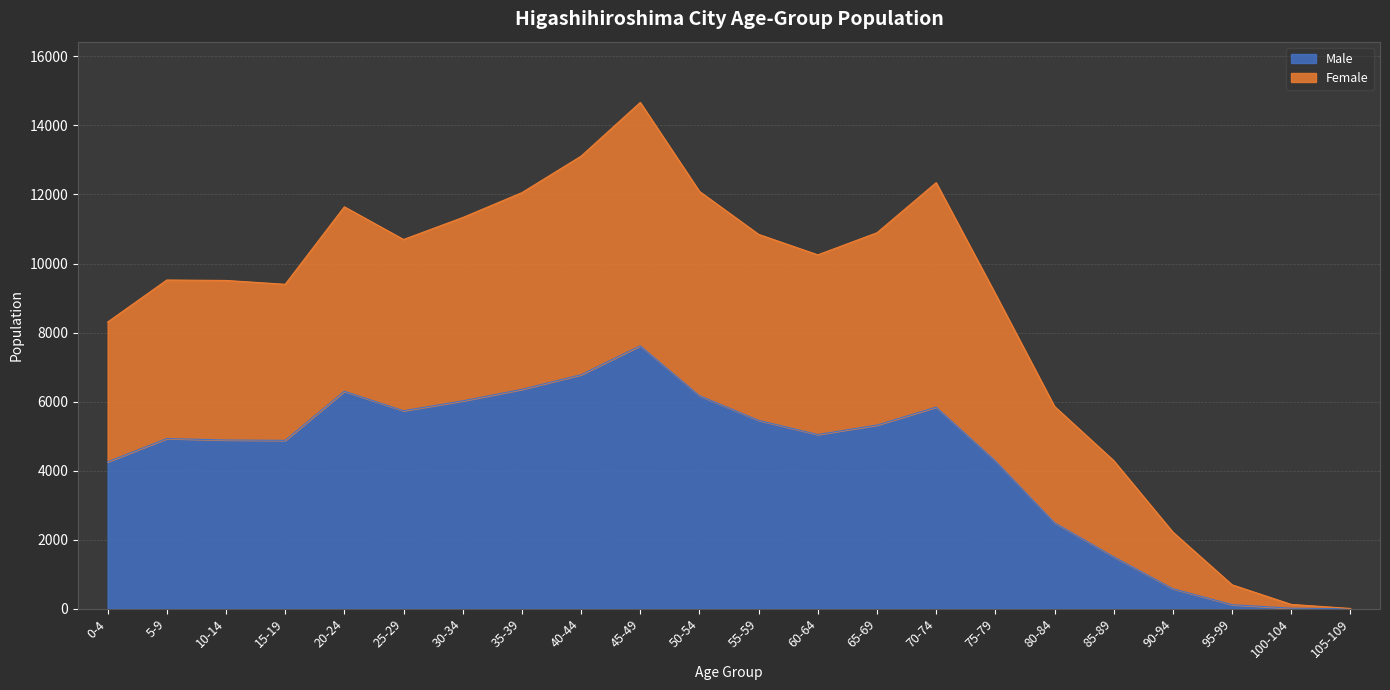

Is it true that Female equals 4952 at 55-59?

False